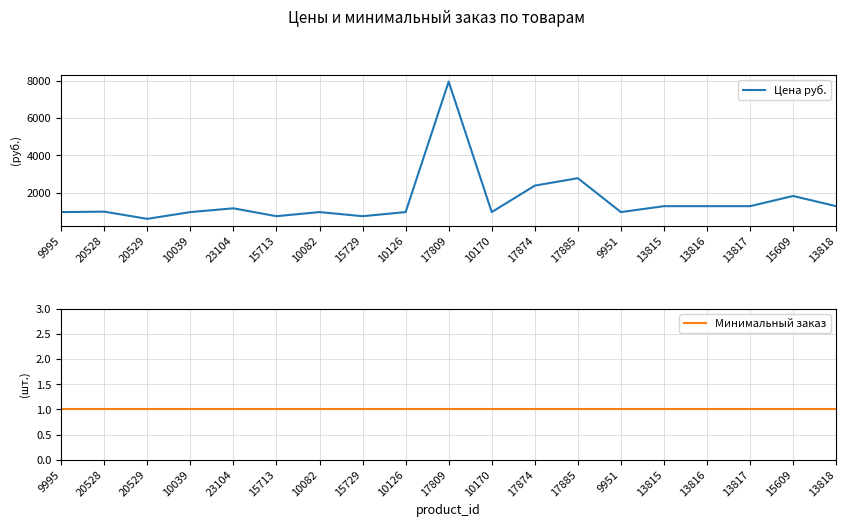

Which category has the highest value across all series?

17809